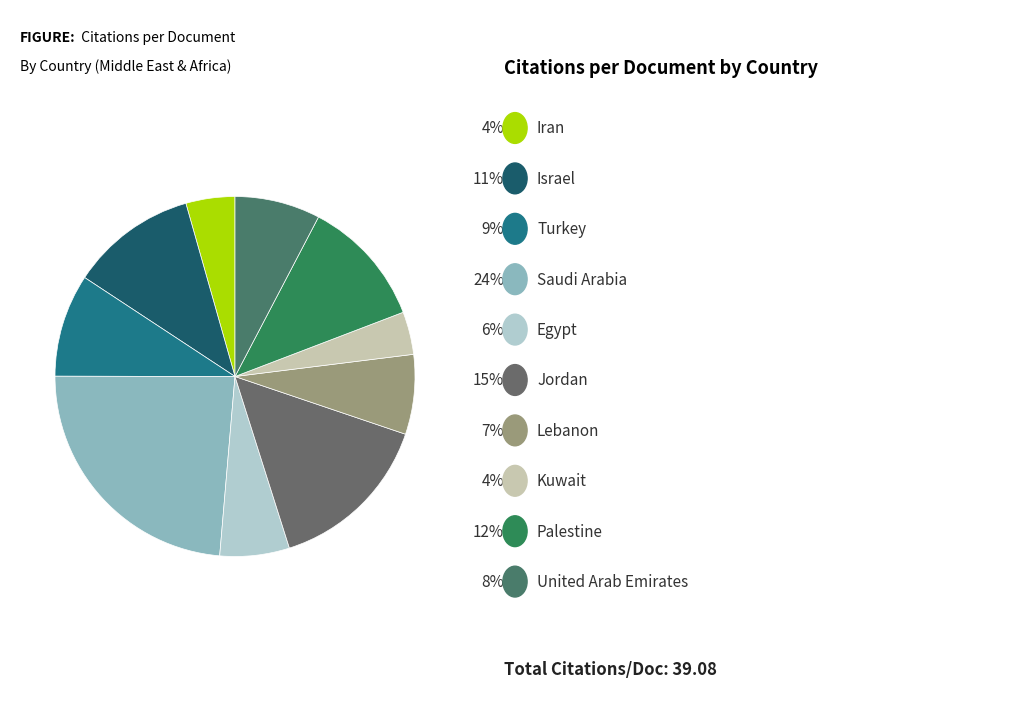

Count the number of slices in the pie.

10